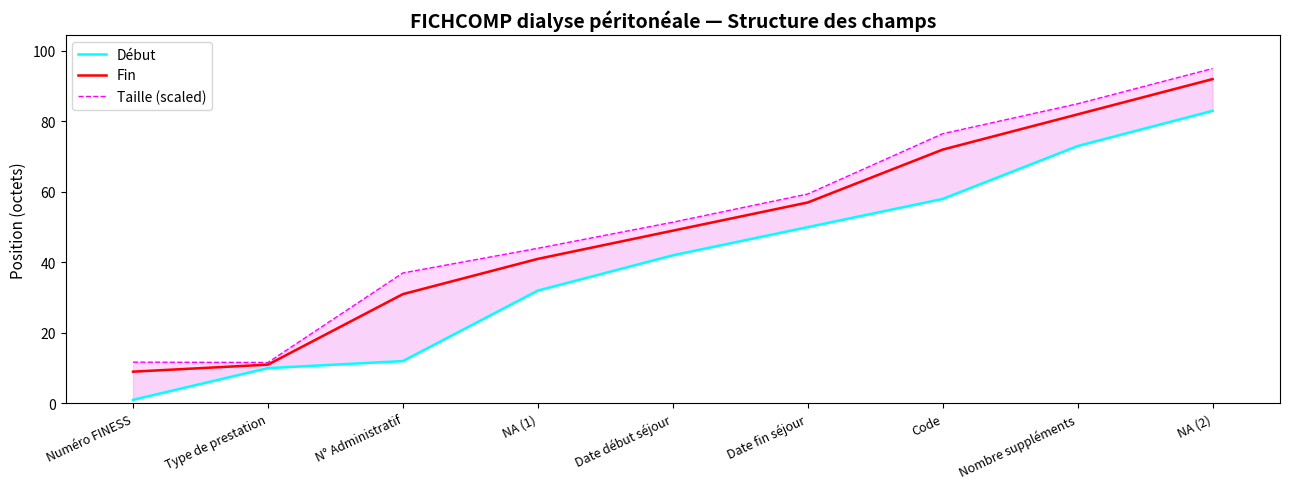

Where is Fin nearest to the value 50?

Date début séjour